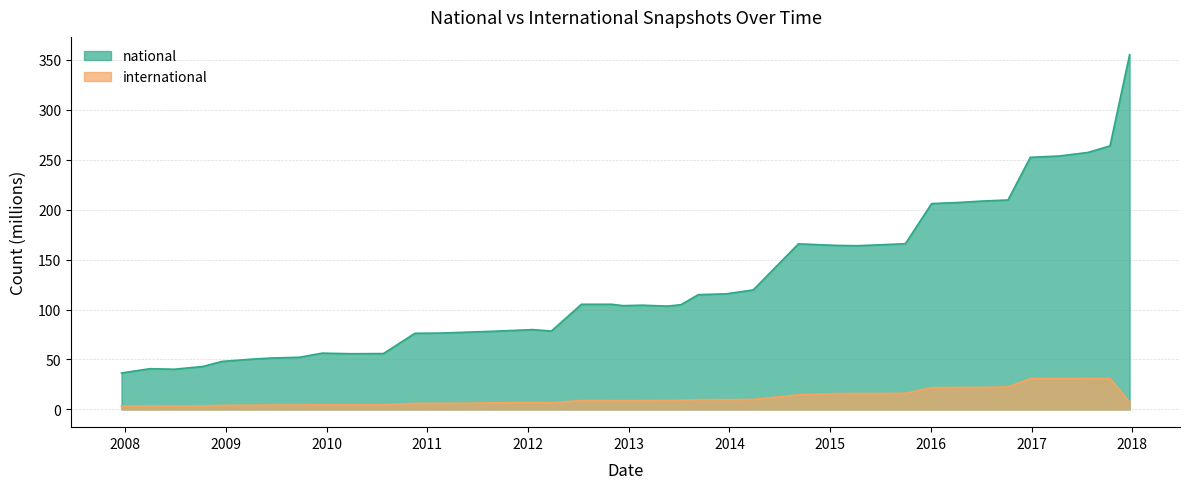

Where is international nearest to the value 17?

2015-10-01